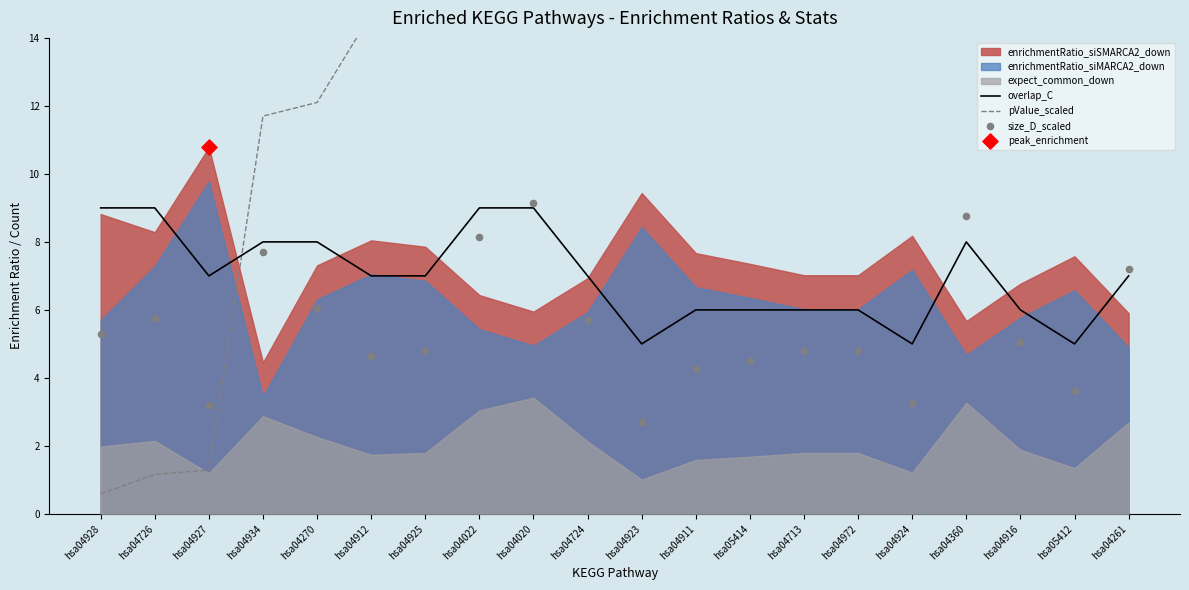

Which series has the widest spread of Y values?

pValue_scaled